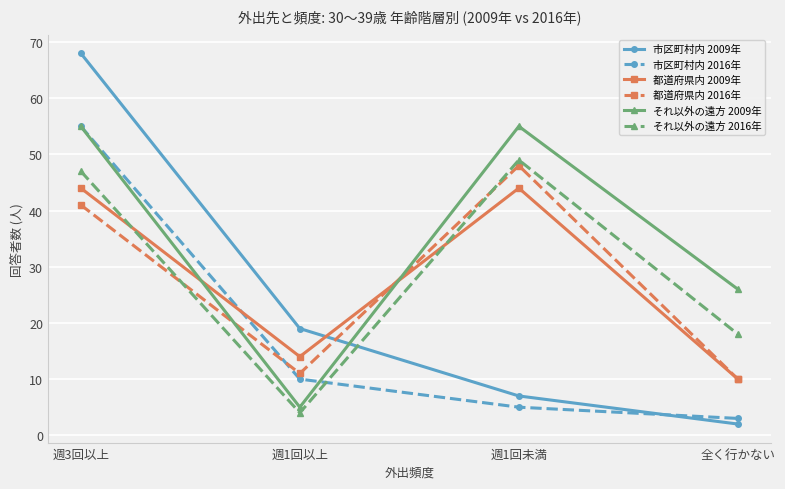

What is the greatest value displayed?

68